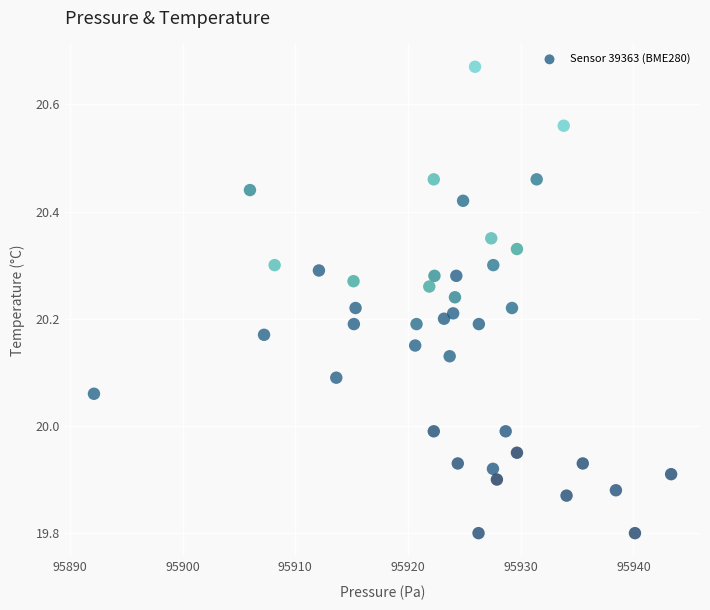

What is the range of Y values (max minus min)?

0.9